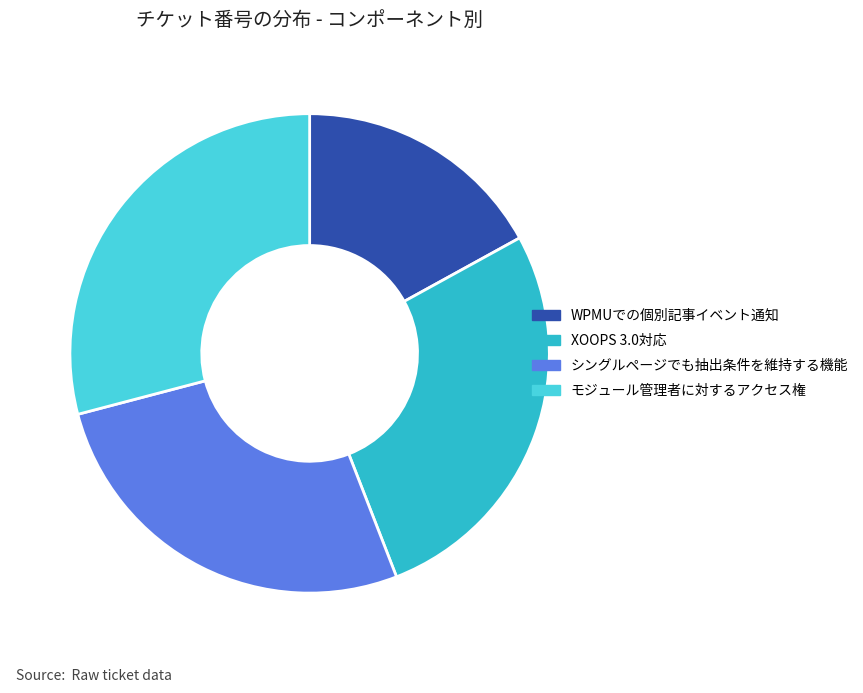

Approximately how many times larger is the value at シングルページでも抽出条件を維持する機能 compared to WPMUでの個別記事イベント通知?

1.6